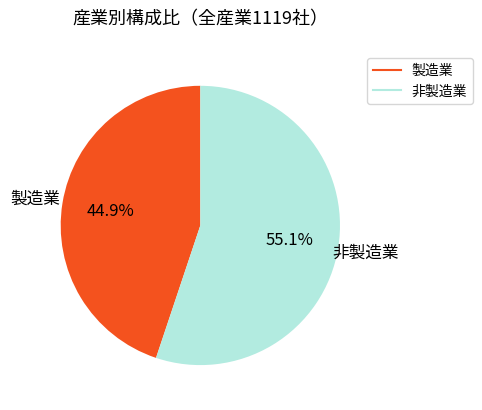

Between 非製造業 and 製造業, which is larger?

非製造業